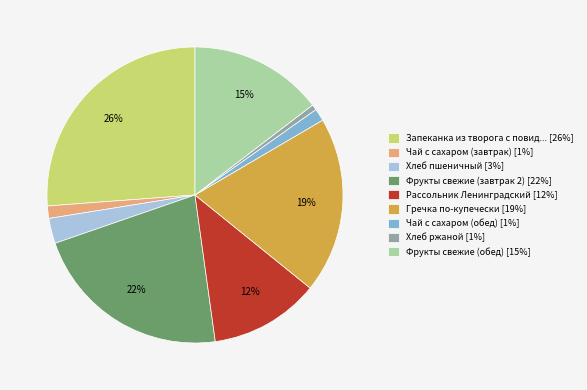

Is there any slice that represents more than half of the pie?

No